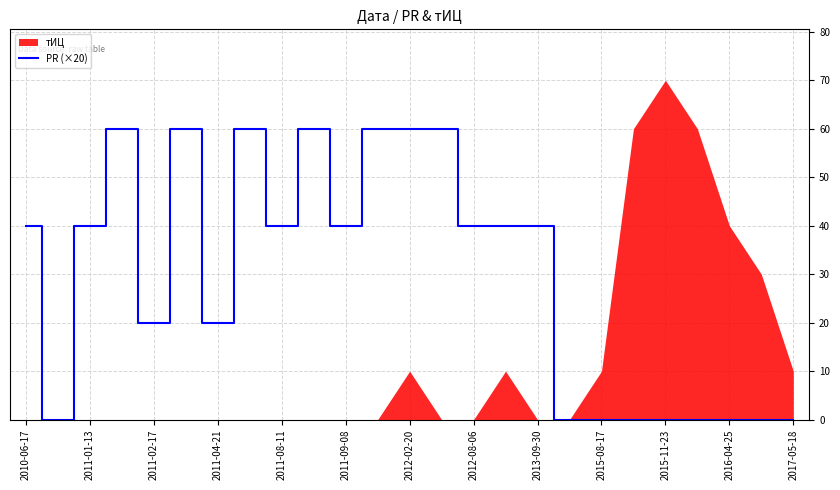

Reading left to right, list all the values displayed in this chart.

40	0	40	60	20	60	20	60	40	60	40	60	60	60	40	40	40	0	0	0	0	0	0	0	0